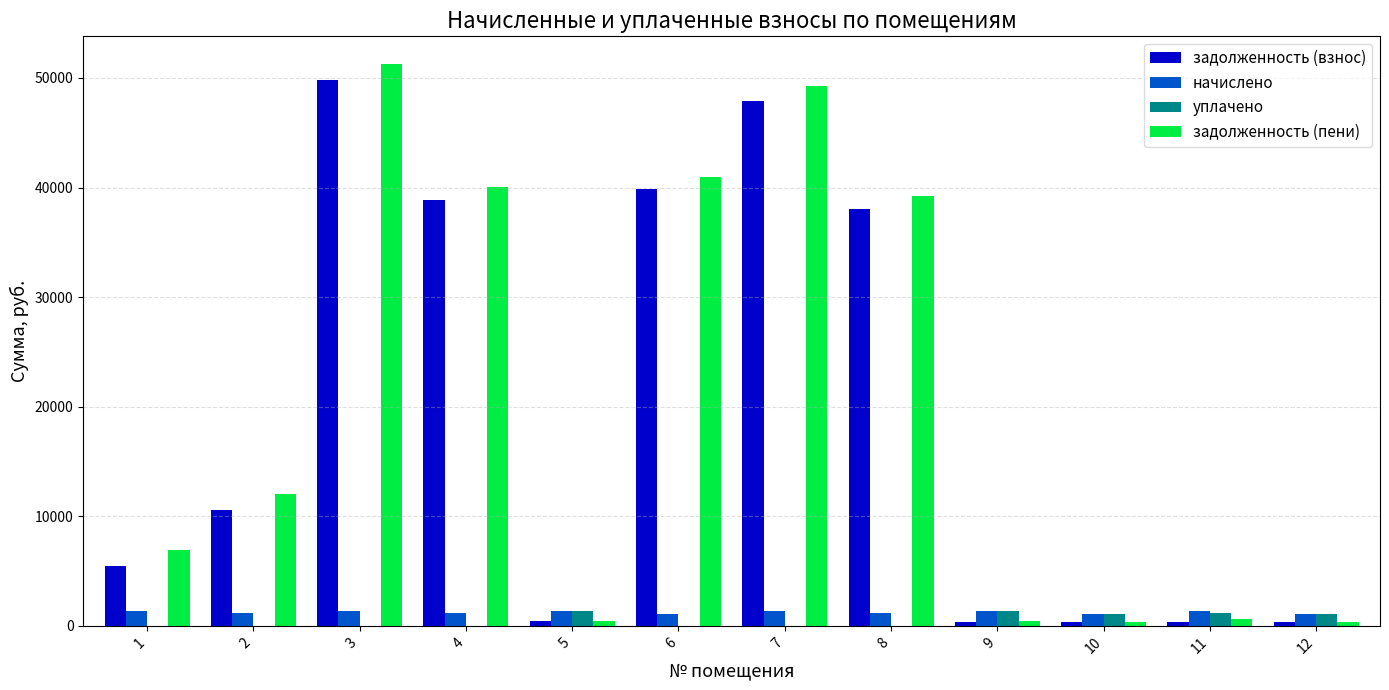

At which category is the sum across all series the highest?

3